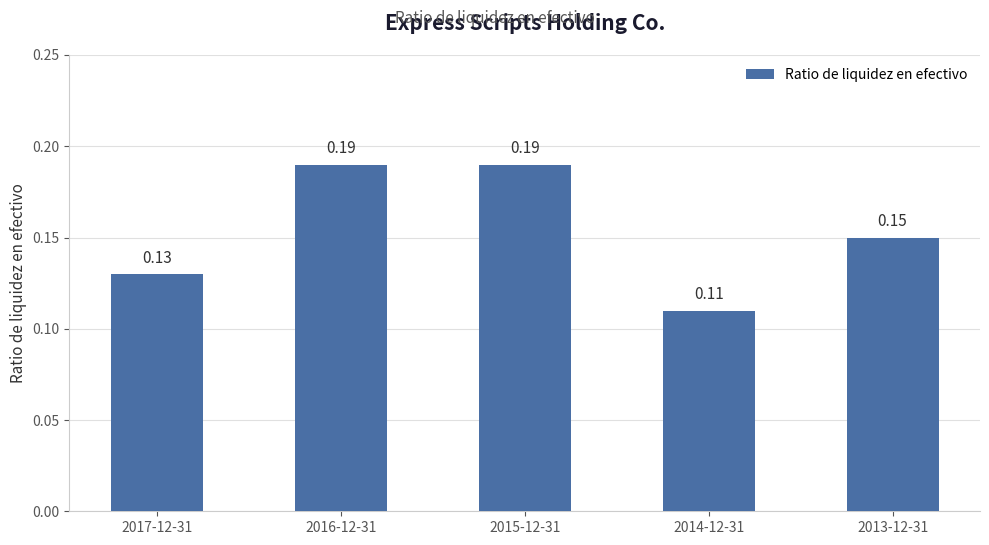

What is the sum of the values at 2013-12-31 and 2014-12-31?

0.3